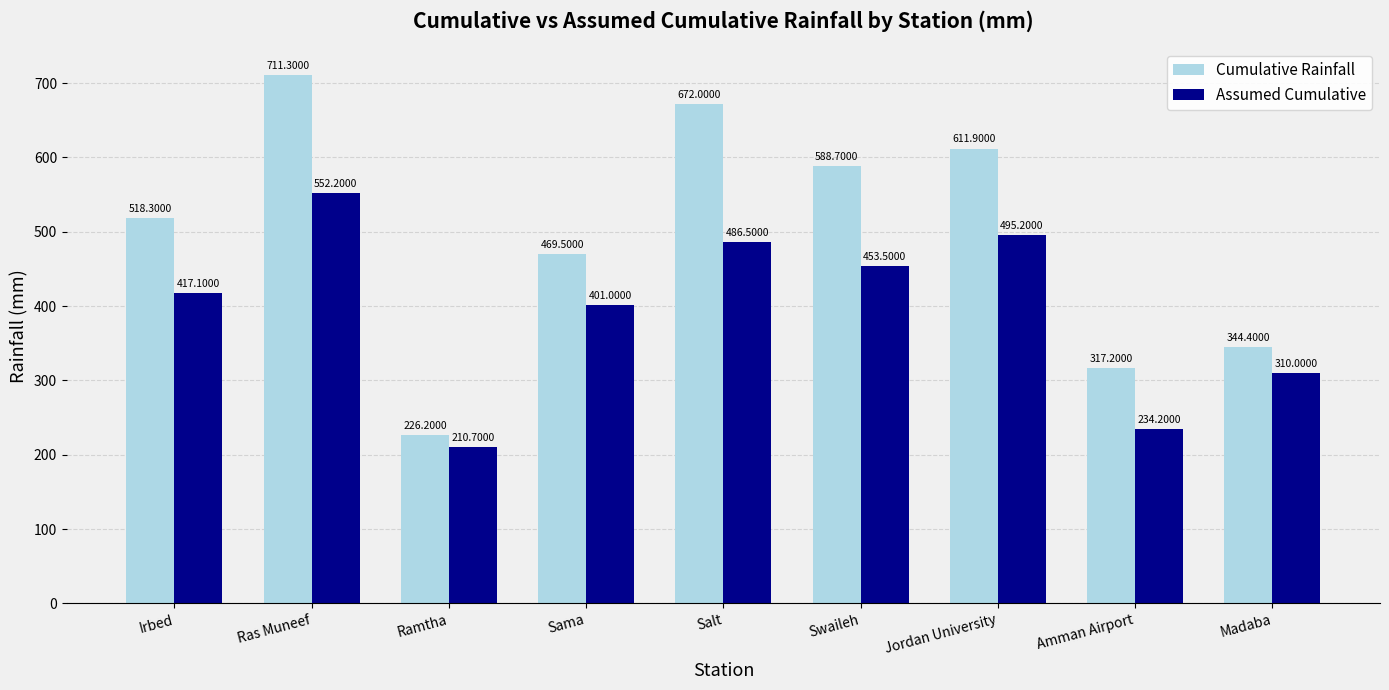

At Amman Airport, list the series in order from smallest to largest.

Assumed Cumulative, Cumulative Rainfall